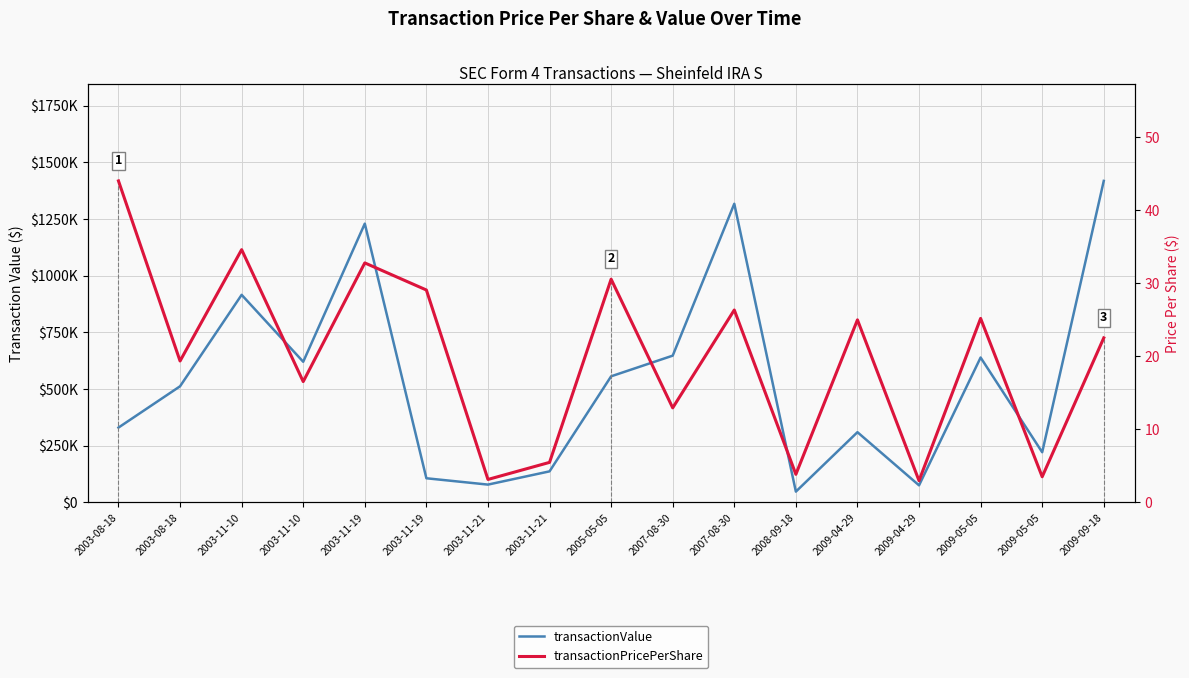

At which category is the sum across all series the highest?

2009-09-18